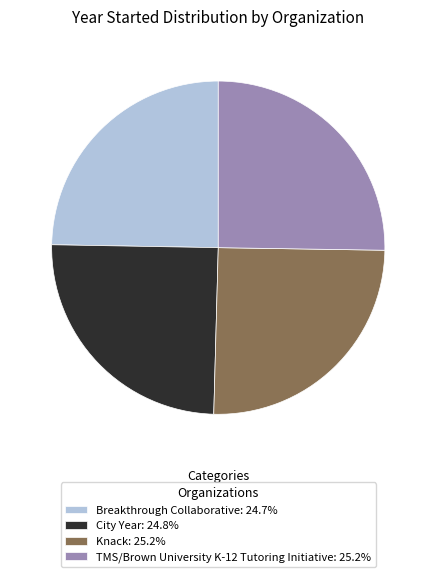

The Breakthrough Collaborative slice represents 39% of the pie. True or false?

False